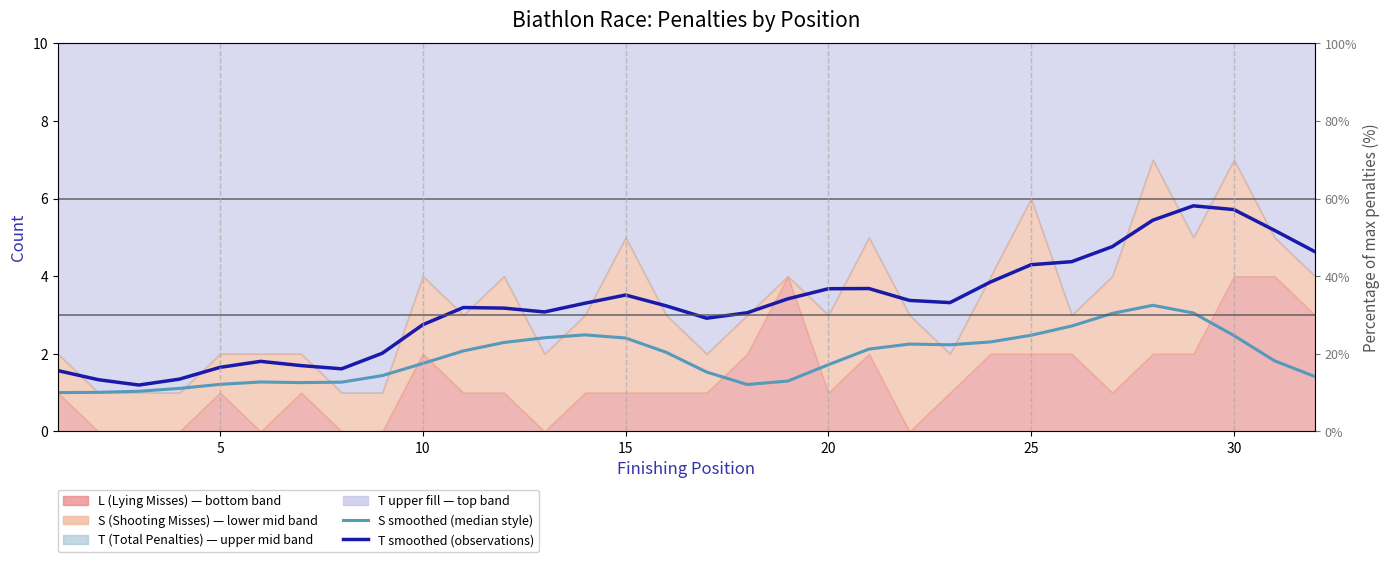

How many data points in T smoothed (observations) are less than 3?

11